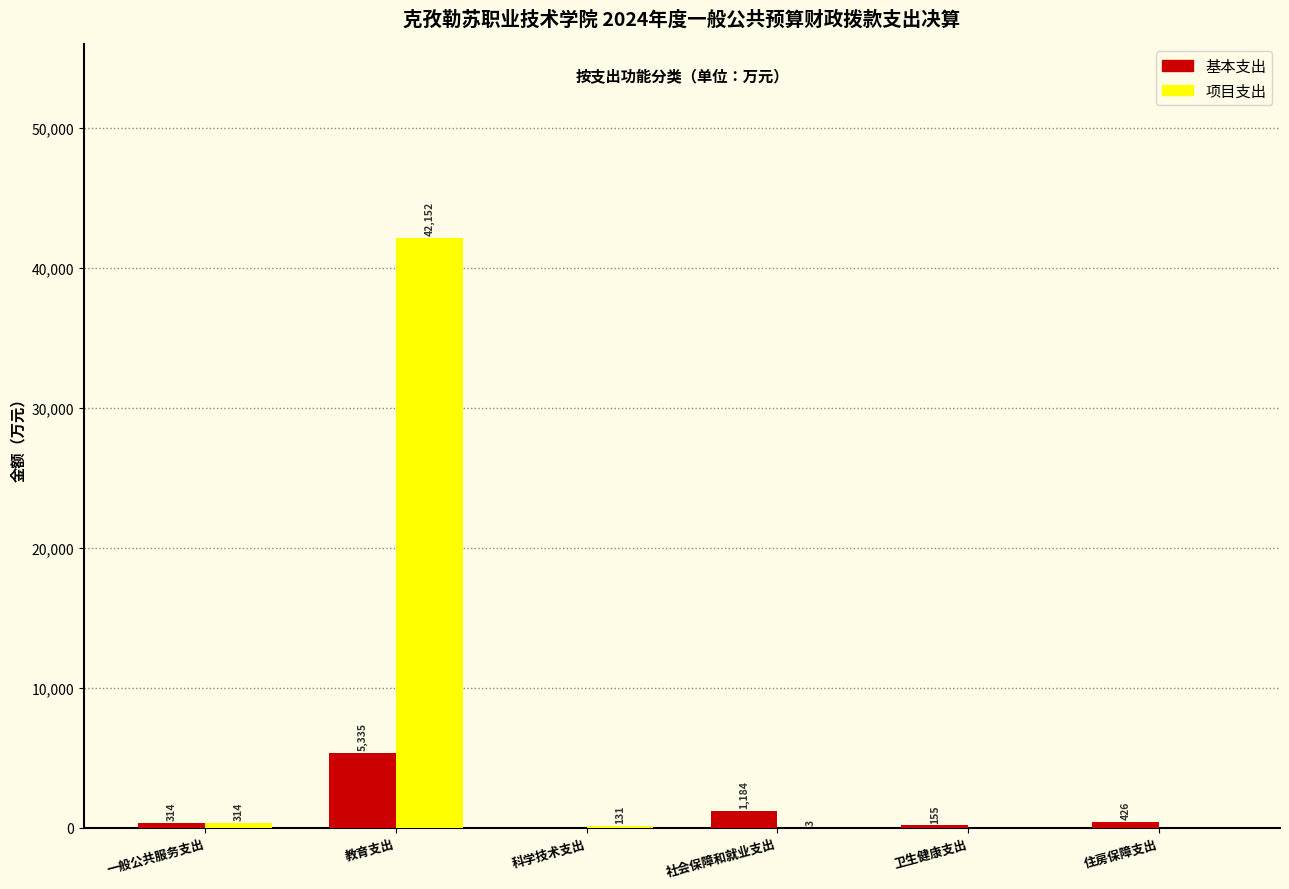

What is the approximate value of 项目支出 at 一般公共服务支出?

314.0